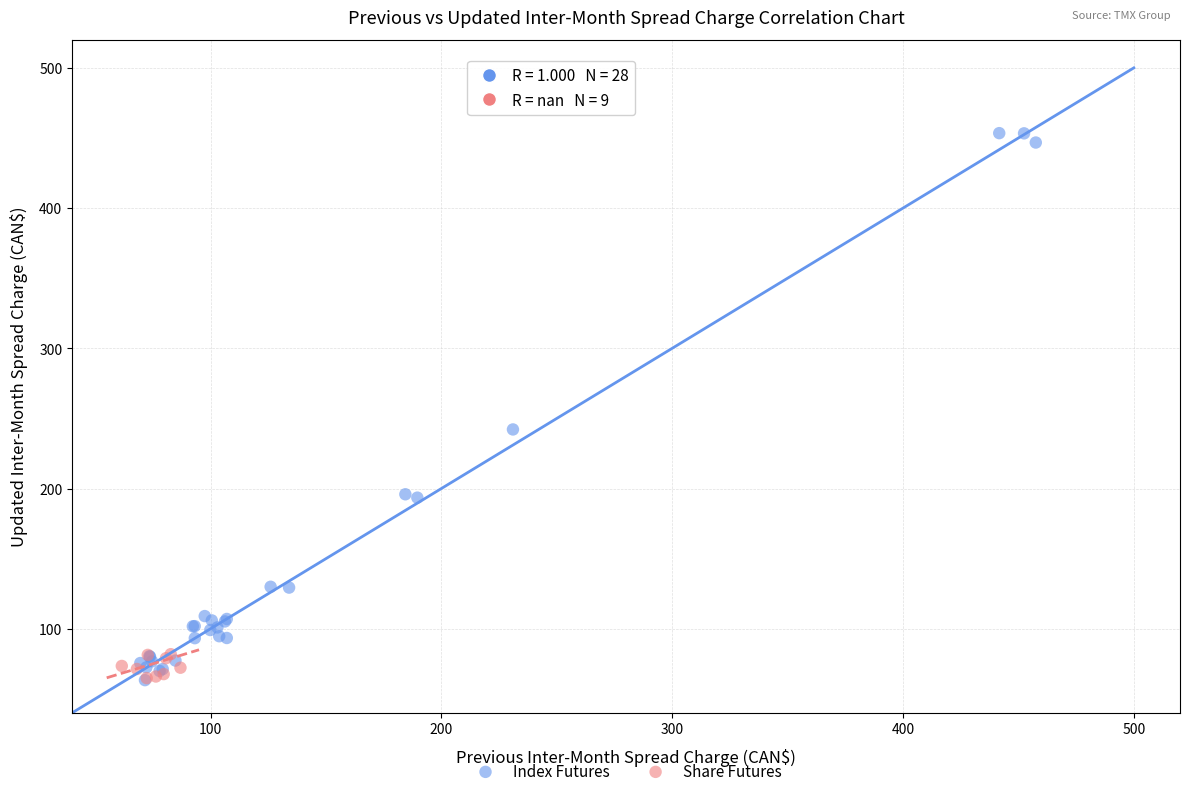

Which series has the widest spread of Y values?

Index Futures